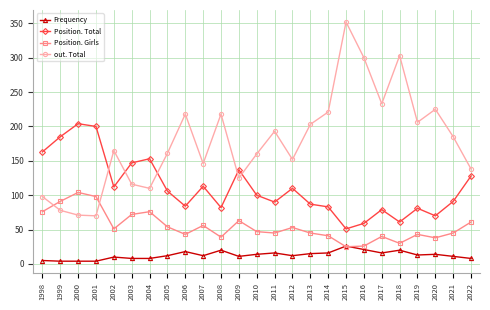

What is the difference between the second highest and minimum values in the Position. Total series?

149